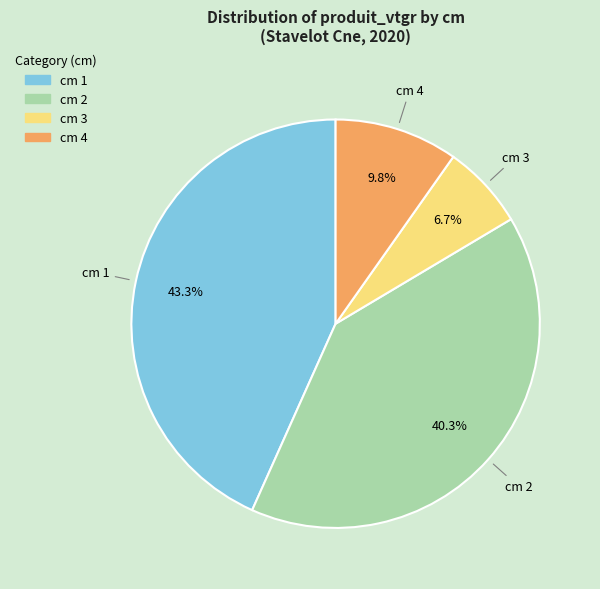

Is there any slice that represents more than half of the pie?

No